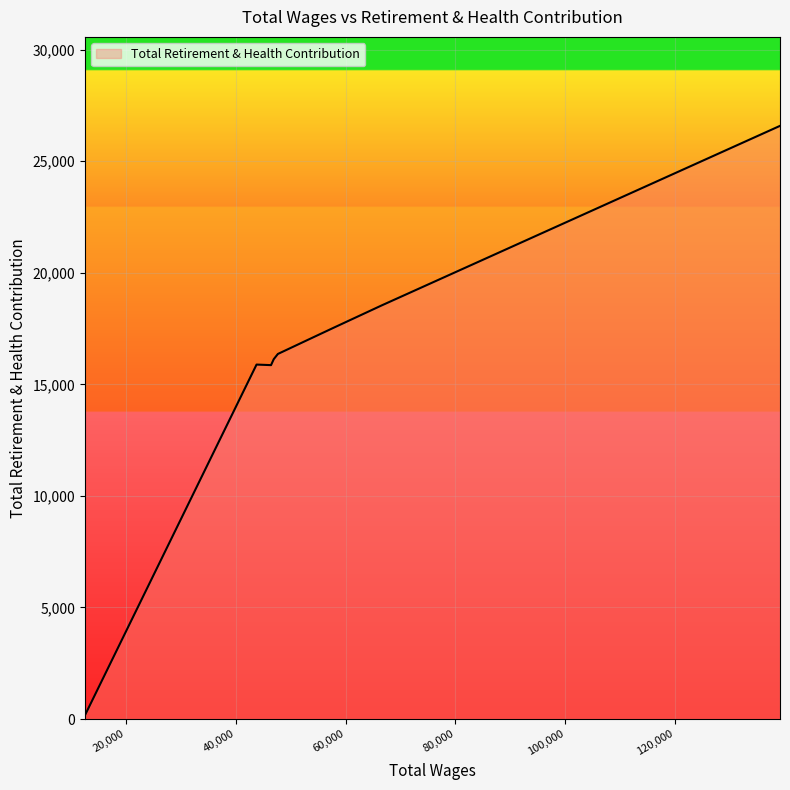

What is the maximum value shown in the chart?

26586